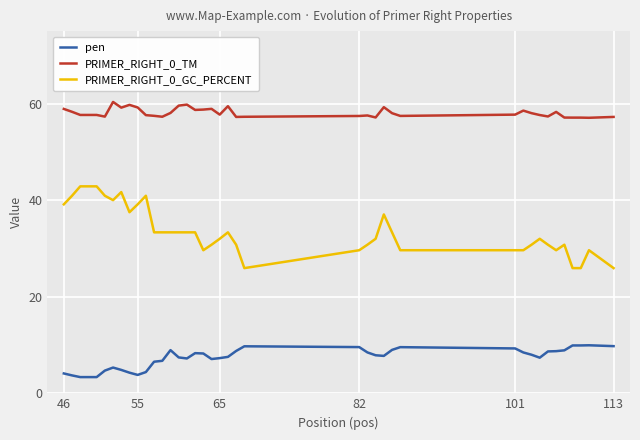

What is the lowest value of the PRIMER_RIGHT_0_GC_PERCENT series?

25.9